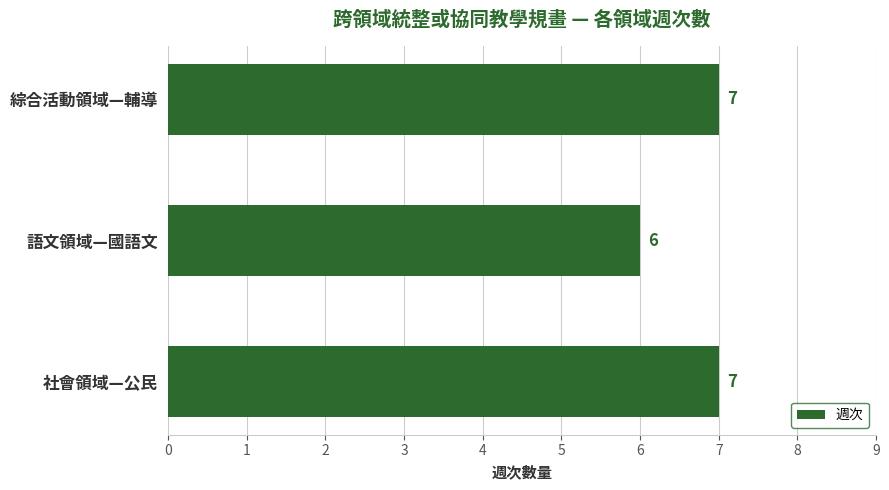

Is it true that the value at 綜合活動領域—輔導 is 7?

True